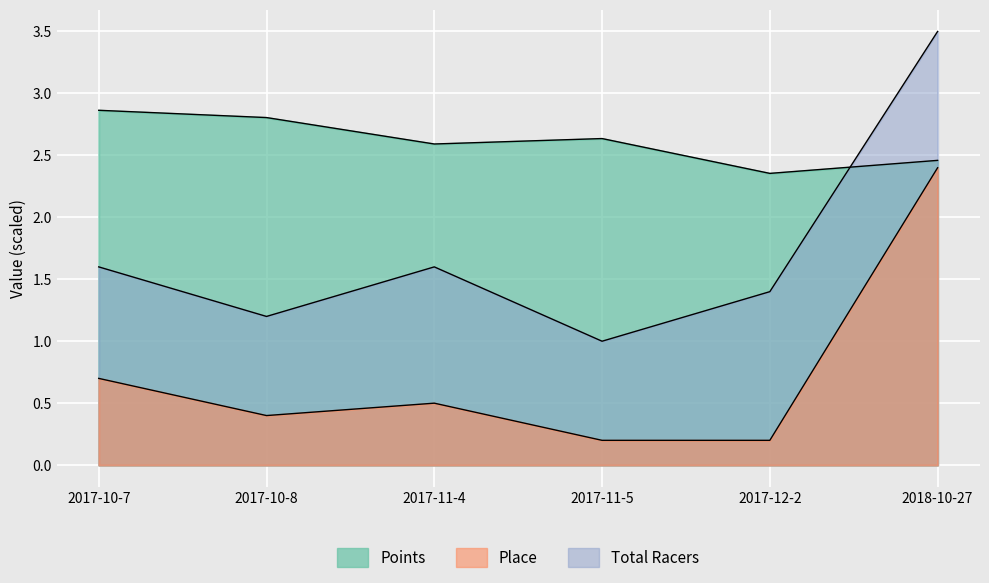

Does the chart display data point markers on the line(s)?

No